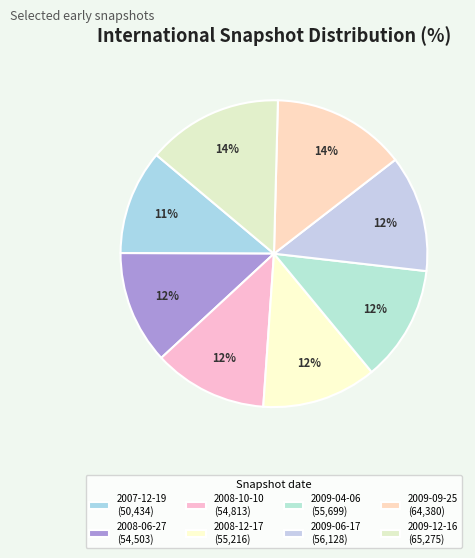

How many slices are in this pie chart?

8